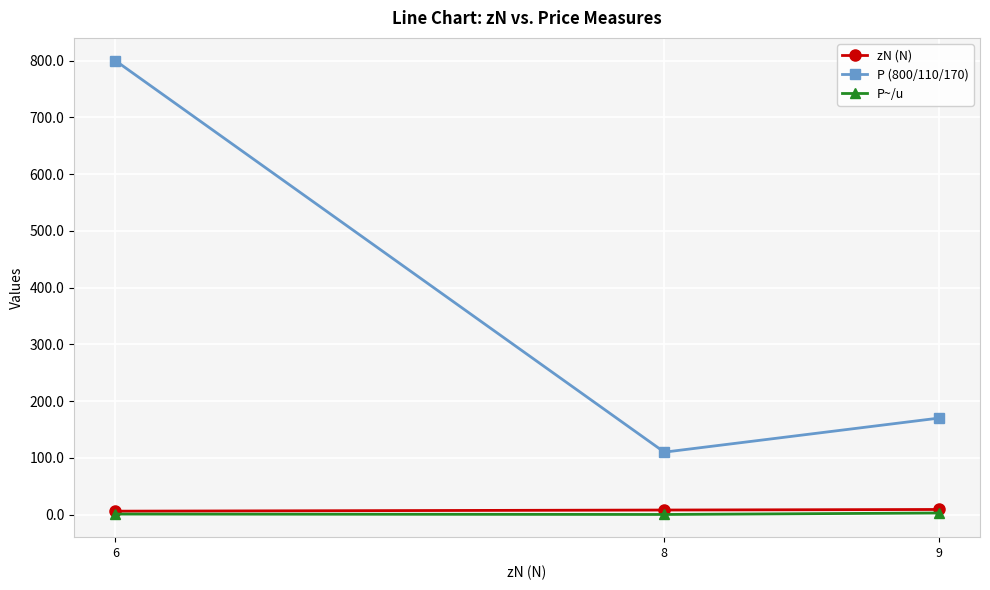

At which label does P (800/110/170) reach its peak?

6